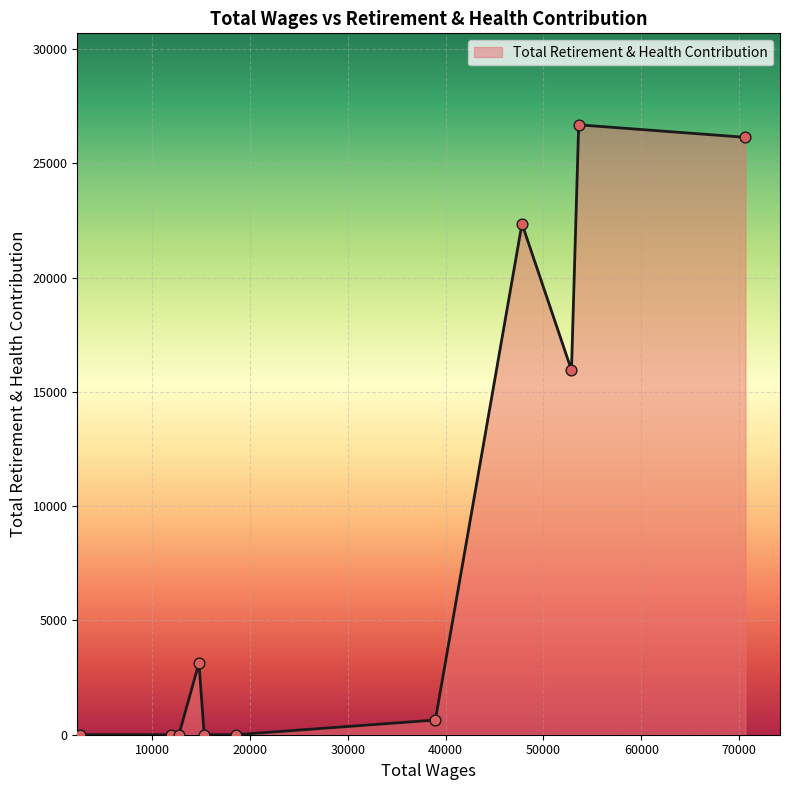

What is the maximum value shown in the chart?

26685